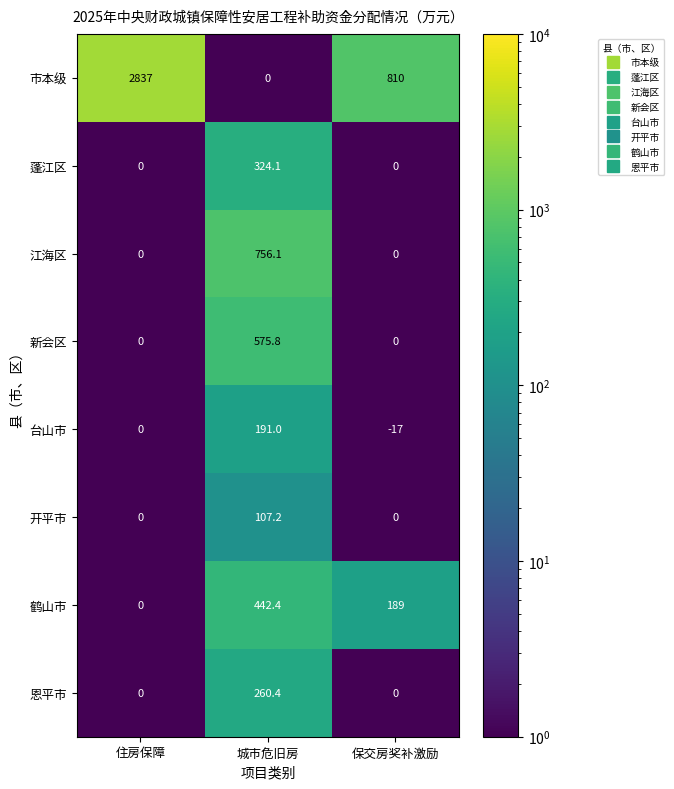

List the series in order of their peak value, lowest first.

开平市, 台山市, 恩平市, 蓬江区, 鹤山市, 新会区, 江海区, 市本级